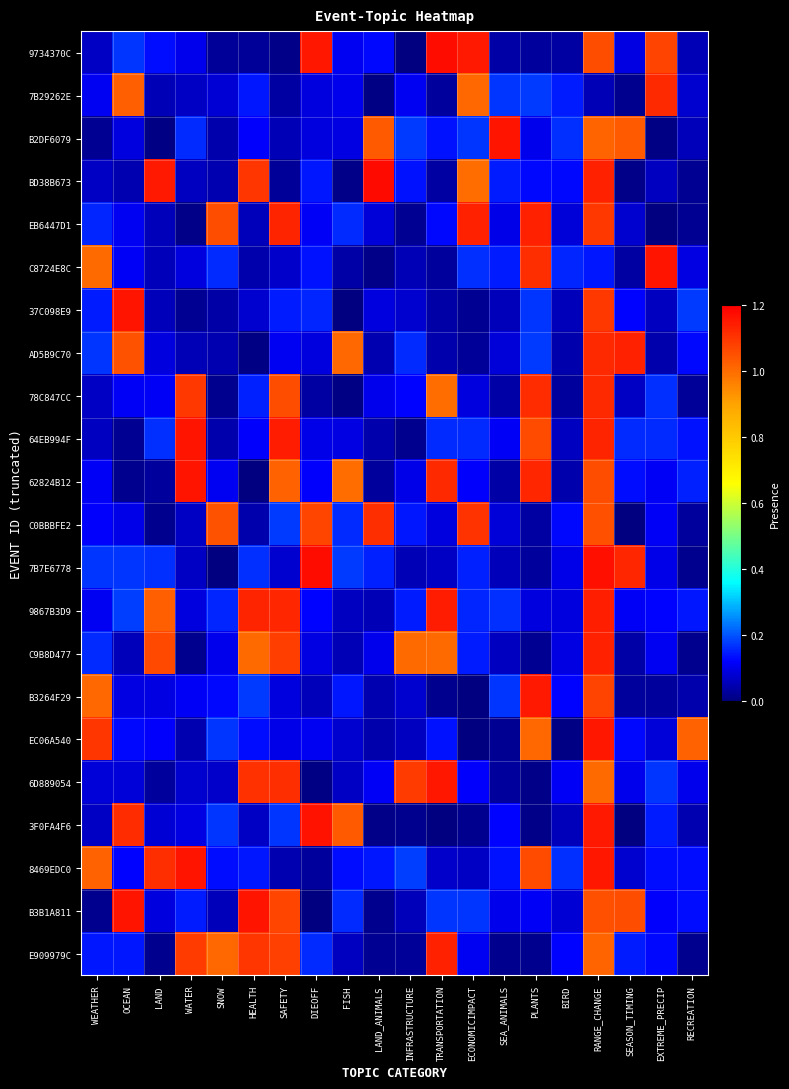

Reading left to right, what are all the values shown in this chart?

9734370C: WEATHER=0.1	OCEAN=0.2	LAND=0.1	WATER=0.1	SNOW=0.0	HEALTH=0.0	SAFETY=0.0	DIEOFF=1.2	FISH=0.1	LAND_ANIMALS=0.1	INFRASTRUCTURE=0.0	TRANSPORTATION=1.2	ECONOMICIMPACT=1.1	SEA_ANIMALS=0.0	PLANTS=0.0	BIRD=0.0	RANGE_CHANGE=1.1	SEASON_TIMING=0.1	EXTREME_PRECIP=1.1	RECREATION=0.1
7B29262E: WEATHER=0.1	OCEAN=1.0	LAND=0.1	WATER=0.1	SNOW=0.1	HEALTH=0.1	SAFETY=0.0	DIEOFF=0.1	FISH=0.1	LAND_ANIMALS=0.0	INFRASTRUCTURE=0.1	TRANSPORTATION=0.0	ECONOMICIMPACT=1.0	SEA_ANIMALS=0.2	PLANTS=0.2	BIRD=0.1	RANGE_CHANGE=0.1	SEASON_TIMING=0.0	EXTREME_PRECIP=1.1	RECREATION=0.1
B2DF6079: WEATHER=0.0	OCEAN=0.1	LAND=0.0	WATER=0.2	SNOW=0.0	HEALTH=0.1	SAFETY=0.1	DIEOFF=0.1	FISH=0.1	LAND_ANIMALS=1.0	INFRASTRUCTURE=0.2	TRANSPORTATION=0.1	ECONOMICIMPACT=0.2	SEA_ANIMALS=1.2	PLANTS=0.1	BIRD=0.2	RANGE_CHANGE=1.0	SEASON_TIMING=1.0	EXTREME_PRECIP=0.0	RECREATION=0.1
BD38B673: WEATHER=0.1	OCEAN=0.0	LAND=1.1	WATER=0.1	SNOW=0.1	HEALTH=1.1	SAFETY=0.0	DIEOFF=0.1	FISH=0.0	LAND_ANIMALS=1.2	INFRASTRUCTURE=0.1	TRANSPORTATION=0.0	ECONOMICIMPACT=1.0	SEA_ANIMALS=0.1	PLANTS=0.1	BIRD=0.1	RANGE_CHANGE=1.1	SEASON_TIMING=0.0	EXTREME_PRECIP=0.1	RECREATION=0.0
EB6447D1: WEATHER=0.2	OCEAN=0.1	LAND=0.1	WATER=0.0	SNOW=1.1	HEALTH=0.1	SAFETY=1.1	DIEOFF=0.1	FISH=0.2	LAND_ANIMALS=0.1	INFRASTRUCTURE=0.0	TRANSPORTATION=0.1	ECONOMICIMPACT=1.1	SEA_ANIMALS=0.1	PLANTS=1.1	BIRD=0.1	RANGE_CHANGE=1.1	SEASON_TIMING=0.1	EXTREME_PRECIP=0.0	RECREATION=0.0
C8724E8C: WEATHER=1.0	OCEAN=0.1	LAND=0.1	WATER=0.1	SNOW=0.2	HEALTH=0.0	SAFETY=0.1	DIEOFF=0.1	FISH=0.0	LAND_ANIMALS=0.0	INFRASTRUCTURE=0.1	TRANSPORTATION=0.0	ECONOMICIMPACT=0.2	SEA_ANIMALS=0.1	PLANTS=1.1	BIRD=0.2	RANGE_CHANGE=0.1	SEASON_TIMING=0.0	EXTREME_PRECIP=1.2	RECREATION=0.1
37C098E9: WEATHER=0.1	OCEAN=1.2	LAND=0.1	WATER=0.0	SNOW=0.0	HEALTH=0.1	SAFETY=0.1	DIEOFF=0.2	FISH=0.0	LAND_ANIMALS=0.1	INFRASTRUCTURE=0.1	TRANSPORTATION=0.0	ECONOMICIMPACT=0.0	SEA_ANIMALS=0.1	PLANTS=0.2	BIRD=0.1	RANGE_CHANGE=1.1	SEASON_TIMING=0.1	EXTREME_PRECIP=0.1	RECREATION=0.2
AD5B9C70: WEATHER=0.2	OCEAN=1.0	LAND=0.1	WATER=0.1	SNOW=0.1	HEALTH=0.0	SAFETY=0.1	DIEOFF=0.1	FISH=1.0	LAND_ANIMALS=0.1	INFRASTRUCTURE=0.2	TRANSPORTATION=0.0	ECONOMICIMPACT=0.0	SEA_ANIMALS=0.1	PLANTS=0.2	BIRD=0.0	RANGE_CHANGE=1.1	SEASON_TIMING=1.1	EXTREME_PRECIP=0.0	RECREATION=0.1
78C847CC: WEATHER=0.1	OCEAN=0.1	LAND=0.1	WATER=1.1	SNOW=0.0	HEALTH=0.2	SAFETY=1.1	DIEOFF=0.0	FISH=0.0	LAND_ANIMALS=0.1	INFRASTRUCTURE=0.1	TRANSPORTATION=1.0	ECONOMICIMPACT=0.1	SEA_ANIMALS=0.0	PLANTS=1.1	BIRD=0.0	RANGE_CHANGE=1.1	SEASON_TIMING=0.1	EXTREME_PRECIP=0.2	RECREATION=0.0
64EB994F: WEATHER=0.1	OCEAN=0.0	LAND=0.2	WATER=1.2	SNOW=0.0	HEALTH=0.1	SAFETY=1.1	DIEOFF=0.1	FISH=0.1	LAND_ANIMALS=0.0	INFRASTRUCTURE=0.0	TRANSPORTATION=0.2	ECONOMICIMPACT=0.2	SEA_ANIMALS=0.1	PLANTS=1.1	BIRD=0.1	RANGE_CHANGE=1.1	SEASON_TIMING=0.2	EXTREME_PRECIP=0.2	RECREATION=0.1
62824B12: WEATHER=0.1	OCEAN=0.0	LAND=0.0	WATER=1.2	SNOW=0.1	HEALTH=0.0	SAFETY=1.0	DIEOFF=0.1	FISH=1.0	LAND_ANIMALS=0.0	INFRASTRUCTURE=0.1	TRANSPORTATION=1.1	ECONOMICIMPACT=0.1	SEA_ANIMALS=0.0	PLANTS=1.1	BIRD=0.0	RANGE_CHANGE=1.1	SEASON_TIMING=0.1	EXTREME_PRECIP=0.1	RECREATION=0.2
C0BBBFE2: WEATHER=0.1	OCEAN=0.1	LAND=0.0	WATER=0.1	SNOW=1.0	HEALTH=0.0	SAFETY=0.2	DIEOFF=1.1	FISH=0.2	LAND_ANIMALS=1.1	INFRASTRUCTURE=0.1	TRANSPORTATION=0.1	ECONOMICIMPACT=1.1	SEA_ANIMALS=0.1	PLANTS=0.0	BIRD=0.1	RANGE_CHANGE=1.1	SEASON_TIMING=0.0	EXTREME_PRECIP=0.1	RECREATION=0.0
7B7E6778: WEATHER=0.2	OCEAN=0.2	LAND=0.2	WATER=0.1	SNOW=0.0	HEALTH=0.2	SAFETY=0.1	DIEOFF=1.2	FISH=0.2	LAND_ANIMALS=0.2	INFRASTRUCTURE=0.1	TRANSPORTATION=0.1	ECONOMICIMPACT=0.2	SEA_ANIMALS=0.1	PLANTS=0.0	BIRD=0.1	RANGE_CHANGE=1.2	SEASON_TIMING=1.1	EXTREME_PRECIP=0.1	RECREATION=0.0
9867B3D9: WEATHER=0.1	OCEAN=0.2	LAND=1.0	WATER=0.1	SNOW=0.2	HEALTH=1.1	SAFETY=1.1	DIEOFF=0.1	FISH=0.1	LAND_ANIMALS=0.1	INFRASTRUCTURE=0.1	TRANSPORTATION=1.1	ECONOMICIMPACT=0.2	SEA_ANIMALS=0.2	PLANTS=0.1	BIRD=0.1	RANGE_CHANGE=1.1	SEASON_TIMING=0.1	EXTREME_PRECIP=0.1	RECREATION=0.1
C9B8D477: WEATHER=0.2	OCEAN=0.1	LAND=1.1	WATER=0.0	SNOW=0.1	HEALTH=1.0	SAFETY=1.1	DIEOFF=0.1	FISH=0.1	LAND_ANIMALS=0.1	INFRASTRUCTURE=1.0	TRANSPORTATION=1.0	ECONOMICIMPACT=0.1	SEA_ANIMALS=0.1	PLANTS=0.0	BIRD=0.1	RANGE_CHANGE=1.1	SEASON_TIMING=0.0	EXTREME_PRECIP=0.1	RECREATION=0.0
B3264F29: WEATHER=1.0	OCEAN=0.1	LAND=0.1	WATER=0.1	SNOW=0.1	HEALTH=0.2	SAFETY=0.1	DIEOFF=0.1	FISH=0.1	LAND_ANIMALS=0.0	INFRASTRUCTURE=0.1	TRANSPORTATION=0.0	ECONOMICIMPACT=0.0	SEA_ANIMALS=0.2	PLANTS=1.2	BIRD=0.1	RANGE_CHANGE=1.1	SEASON_TIMING=0.0	EXTREME_PRECIP=0.0	RECREATION=0.0
EC06A540: WEATHER=1.1	OCEAN=0.1	LAND=0.1	WATER=0.1	SNOW=0.2	HEALTH=0.1	SAFETY=0.1	DIEOFF=0.1	FISH=0.1	LAND_ANIMALS=0.0	INFRASTRUCTURE=0.1	TRANSPORTATION=0.1	ECONOMICIMPACT=0.0	SEA_ANIMALS=0.0	PLANTS=1.0	BIRD=0.0	RANGE_CHANGE=1.2	SEASON_TIMING=0.1	EXTREME_PRECIP=0.1	RECREATION=1.0
6D889054: WEATHER=0.1	OCEAN=0.1	LAND=0.0	WATER=0.1	SNOW=0.1	HEALTH=1.1	SAFETY=1.1	DIEOFF=0.0	FISH=0.1	LAND_ANIMALS=0.1	INFRASTRUCTURE=1.1	TRANSPORTATION=1.2	ECONOMICIMPACT=0.1	SEA_ANIMALS=0.0	PLANTS=0.0	BIRD=0.1	RANGE_CHANGE=1.0	SEASON_TIMING=0.1	EXTREME_PRECIP=0.2	RECREATION=0.1
3F0FA4F6: WEATHER=0.1	OCEAN=1.1	LAND=0.1	WATER=0.1	SNOW=0.2	HEALTH=0.1	SAFETY=0.2	DIEOFF=1.2	FISH=1.0	LAND_ANIMALS=0.0	INFRASTRUCTURE=0.0	TRANSPORTATION=0.0	ECONOMICIMPACT=0.0	SEA_ANIMALS=0.1	PLANTS=0.0	BIRD=0.1	RANGE_CHANGE=1.2	SEASON_TIMING=0.0	EXTREME_PRECIP=0.1	RECREATION=0.1
8469EDC0: WEATHER=1.0	OCEAN=0.1	LAND=1.1	WATER=1.2	SNOW=0.1	HEALTH=0.1	SAFETY=0.1	DIEOFF=0.0	FISH=0.1	LAND_ANIMALS=0.1	INFRASTRUCTURE=0.2	TRANSPORTATION=0.1	ECONOMICIMPACT=0.1	SEA_ANIMALS=0.1	PLANTS=1.1	BIRD=0.2	RANGE_CHANGE=1.2	SEASON_TIMING=0.1	EXTREME_PRECIP=0.1	RECREATION=0.1
B3B1A811: WEATHER=0.0	OCEAN=1.2	LAND=0.1	WATER=0.1	SNOW=0.1	HEALTH=1.2	SAFETY=1.1	DIEOFF=0.0	FISH=0.2	LAND_ANIMALS=0.0	INFRASTRUCTURE=0.1	TRANSPORTATION=0.2	ECONOMICIMPACT=0.2	SEA_ANIMALS=0.1	PLANTS=0.1	BIRD=0.1	RANGE_CHANGE=1.1	SEASON_TIMING=1.1	EXTREME_PRECIP=0.1	RECREATION=0.1
E909979C: WEATHER=0.1	OCEAN=0.1	LAND=0.0	WATER=1.1	SNOW=1.0	HEALTH=1.1	SAFETY=1.1	DIEOFF=0.2	FISH=0.1	LAND_ANIMALS=0.0	INFRASTRUCTURE=0.0	TRANSPORTATION=1.1	ECONOMICIMPACT=0.1	SEA_ANIMALS=0.0	PLANTS=0.0	BIRD=0.1	RANGE_CHANGE=1.0	SEASON_TIMING=0.1	EXTREME_PRECIP=0.1	RECREATION=0.0